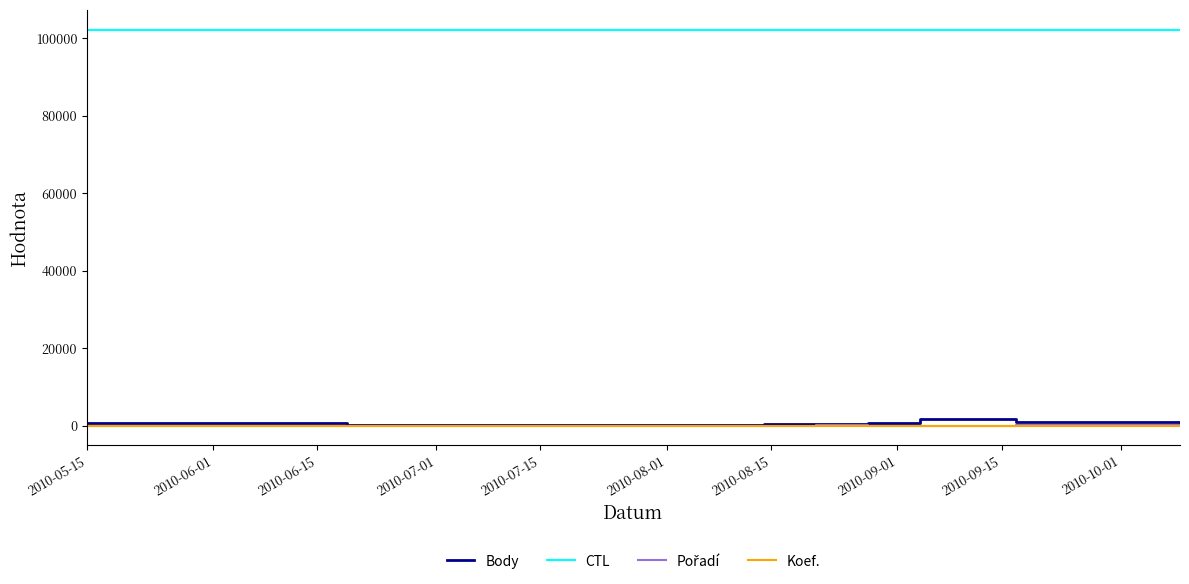

True or false: CTL and Koef. intersect in this chart.

False